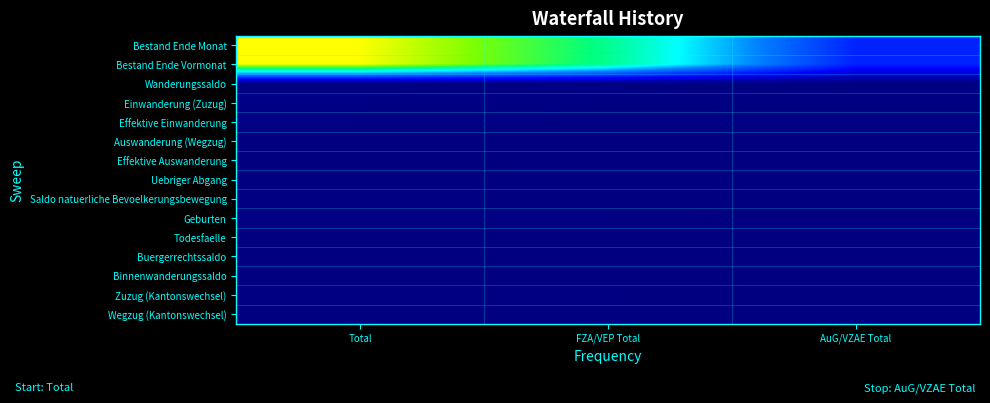

Reading left to right, transcribe all the data shown in this chart.

Bestand Ende Monat: Total=177837	FZA/VEP Total=130385	AuG/VZAE Total=47452
Bestand Ende Vormonat: Total=177419	FZA/VEP Total=130137	AuG/VZAE Total=47282
Wanderungssaldo: Total=544	FZA/VEP Total=309	AuG/VZAE Total=235
Einwanderung (Zuzug): Total=1151	FZA/VEP Total=760	AuG/VZAE Total=391
Effektive Einwanderung: Total=1026	FZA/VEP Total=687	AuG/VZAE Total=339
Auswanderung (Wegzug): Total=-613	FZA/VEP Total=-455	AuG/VZAE Total=-158
Effektive Auswanderung: Total=-612	FZA/VEP Total=-455	AuG/VZAE Total=-157
Uebriger Abgang: Total=-55	FZA/VEP Total=-36	AuG/VZAE Total=-19
Saldo natuerliche Bevoelkerungsbewegung: Total=77	FZA/VEP Total=57	AuG/VZAE Total=20
Geburten: Total=163	FZA/VEP Total=133	AuG/VZAE Total=30
Todesfaelle: Total=-86	FZA/VEP Total=-76	AuG/VZAE Total=-10
Buergerrechtssaldo: Total=-174	FZA/VEP Total=-106	AuG/VZAE Total=-68
Binnenwanderungssaldo: Total=-25	FZA/VEP Total=-18	AuG/VZAE Total=-7
Zuzug (Kantonswechsel): Total=132	FZA/VEP Total=109	AuG/VZAE Total=23
Wegzug (Kantonswechsel): Total=-157	FZA/VEP Total=-127	AuG/VZAE Total=-30